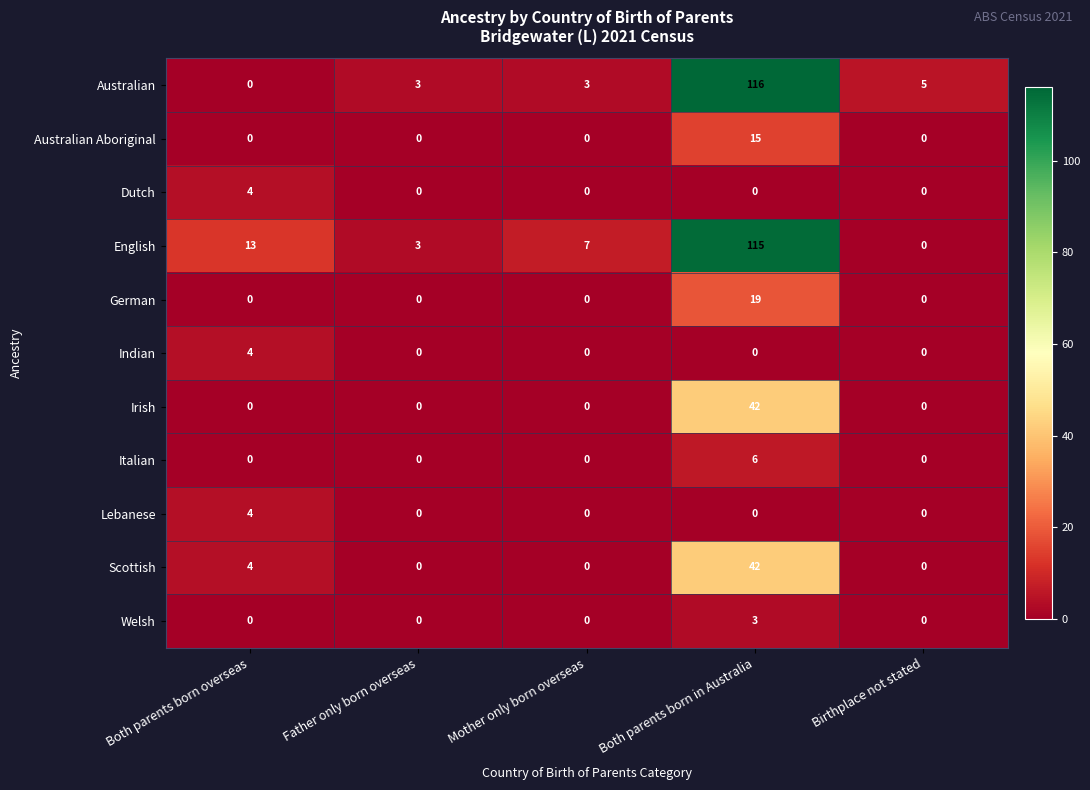

Read the Lebanese value at Both parents born overseas.

4